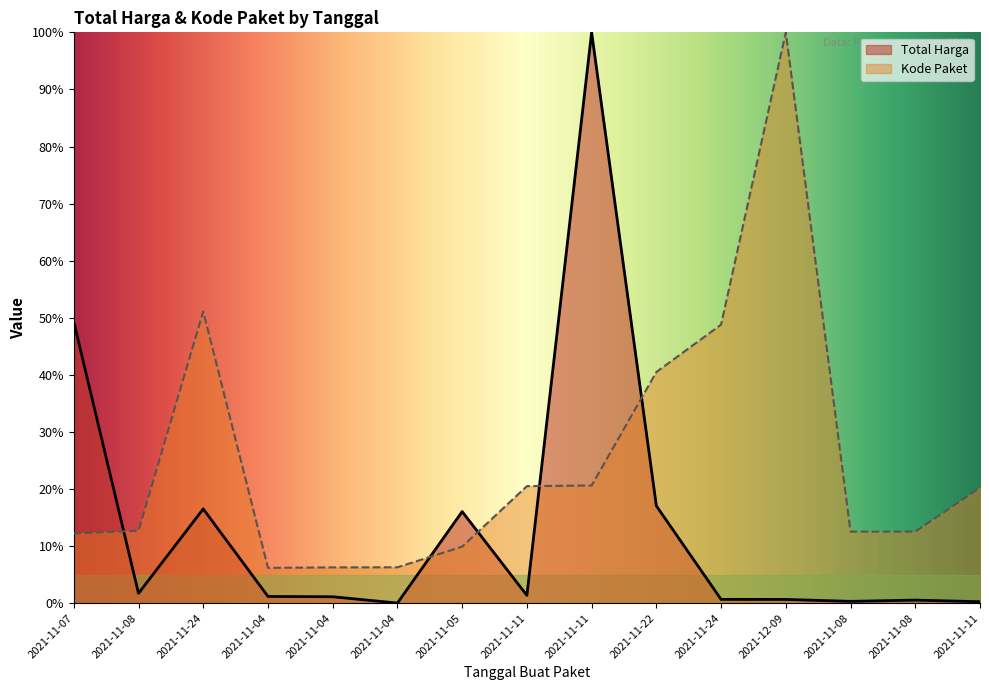

True or false: Total Harga has more than 0 points higher than both neighbors.

True